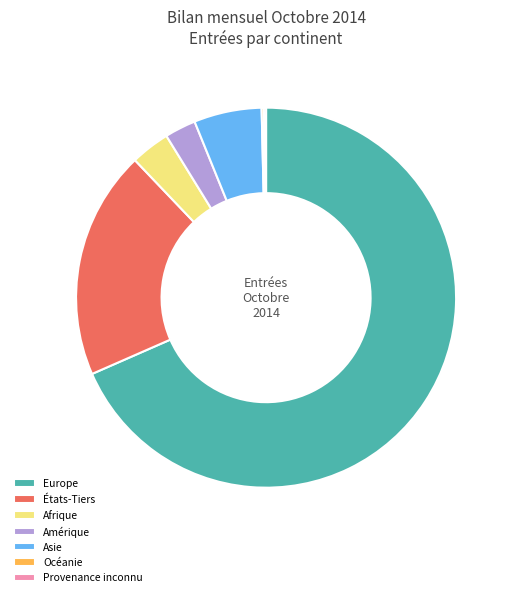

Which category accounts for the majority?

Europe